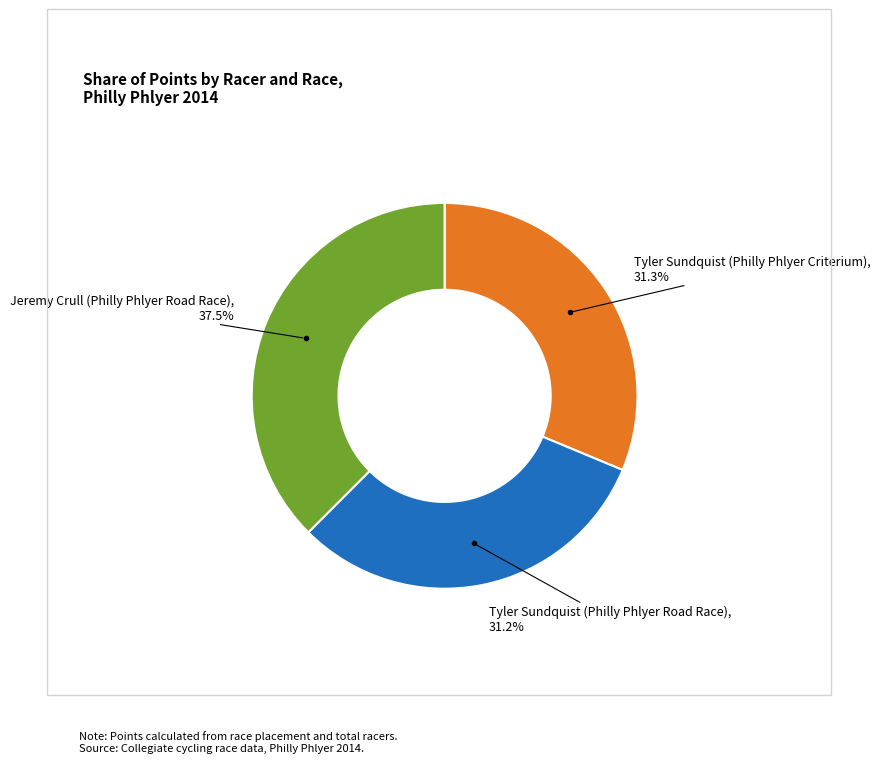

Is there any slice that represents more than half of the pie?

No